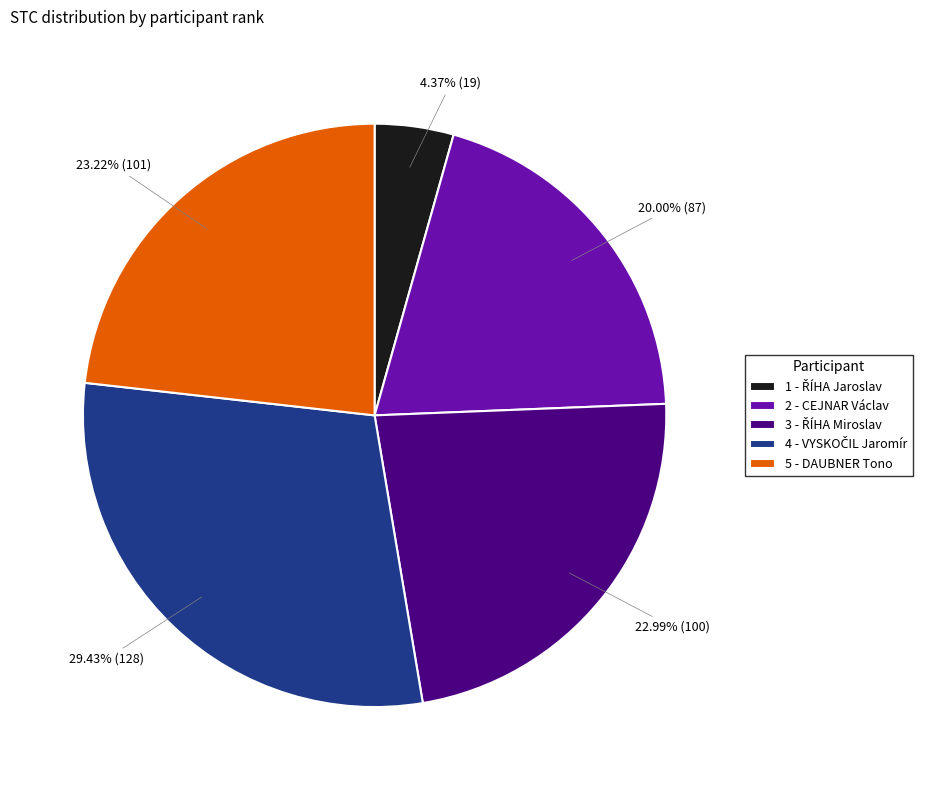

Is it true that 5 - DAUBNER Tono is 31% of the pie?

False